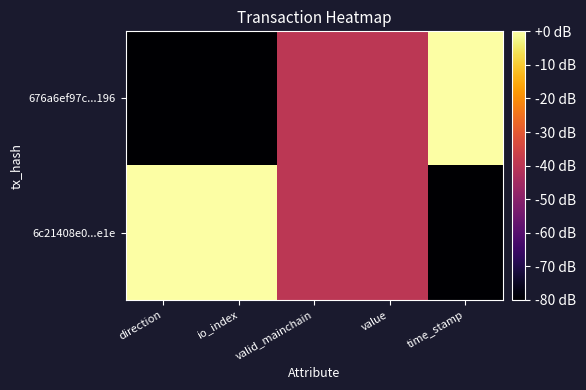

Reading left to right, list all the values displayed in this chart.

676a6ef97c...196: direction=-80	io_index=-80	valid_mainchain=-40	value=-40	time_stamp=0
6c21408e0...e1e: direction=0	io_index=0	valid_mainchain=-40	value=-40	time_stamp=-80